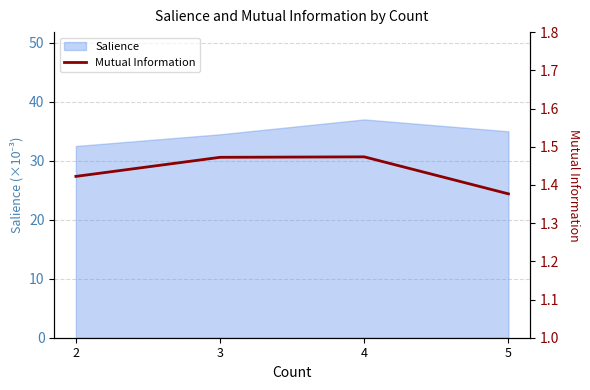

What is the average value?

1.4